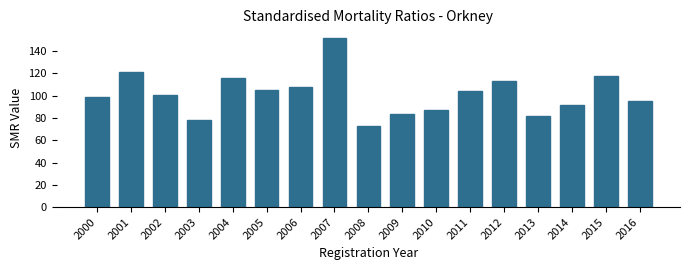

Reading left to right, what are all the values shown in this chart?

2000=99	2001=121	2002=101	2003=78	2004=116	2005=105	2006=108	2007=152	2008=73	2009=84	2010=87	2011=104	2012=113	2013=82	2014=92	2015=118	2016=95